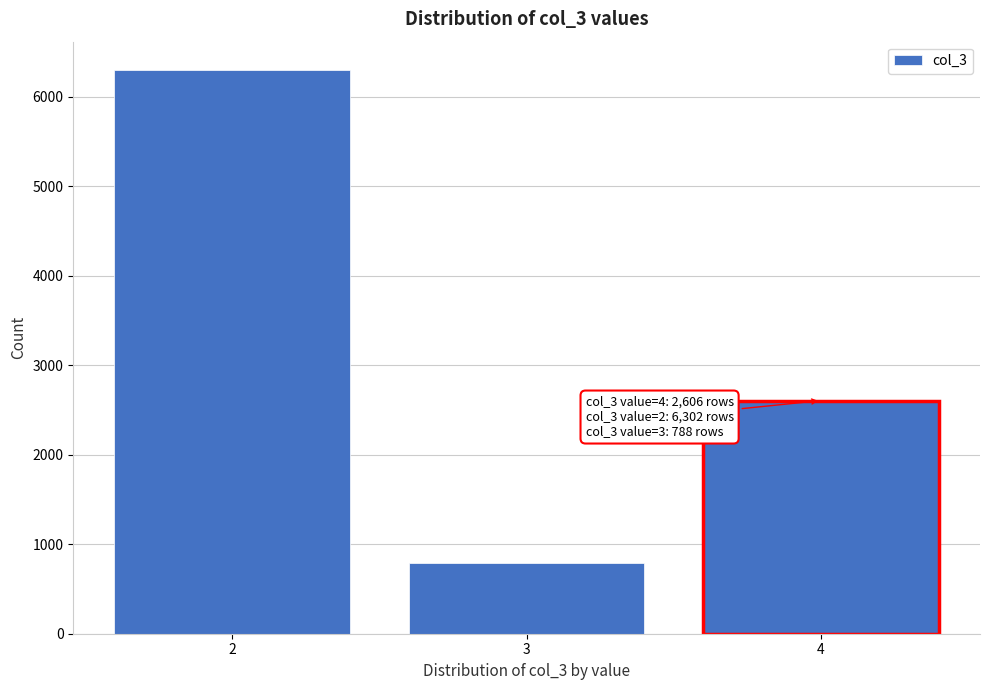

Reading left to right, transcribe all the data shown in this chart.

2=6302	3=788	4=2606